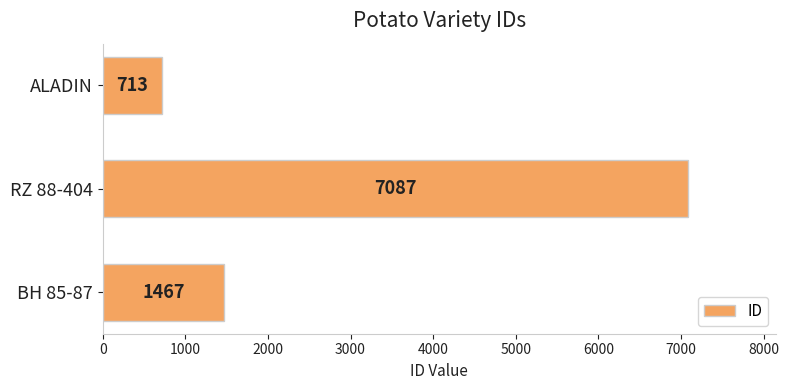

Approximately how many times larger is the value at RZ 88-404 compared to BH 85-87?

4.8